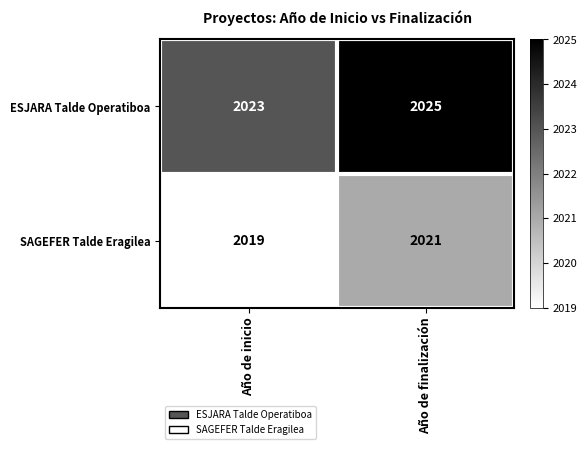

What is the sum of all SAGEFER Talde Eragilea values?

4040